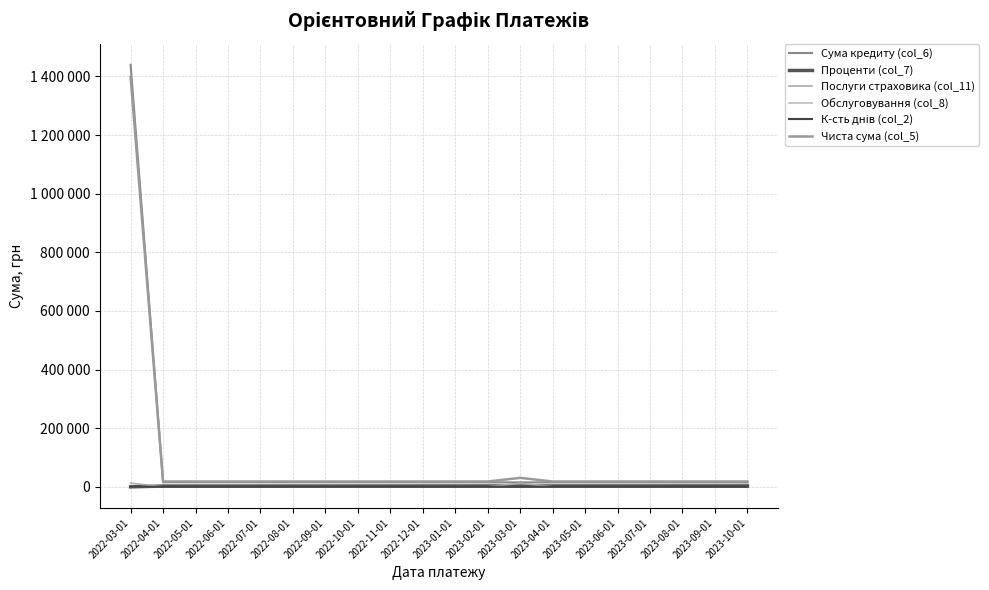

Is it true that Послуги страховика (col_11) equals 6665.6 at 2023-06-01?

False